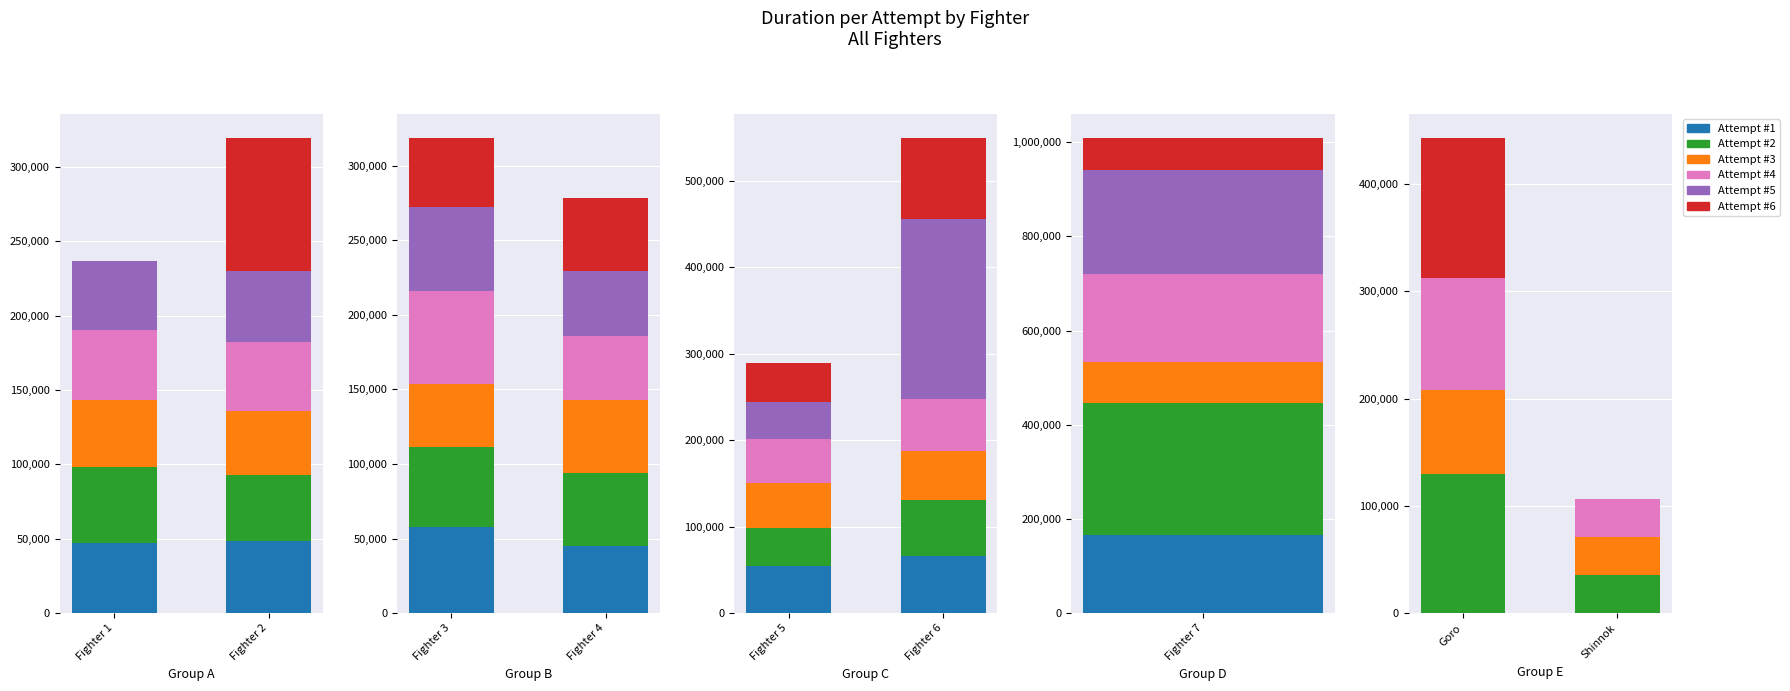

Count the number of data series in this chart.

6